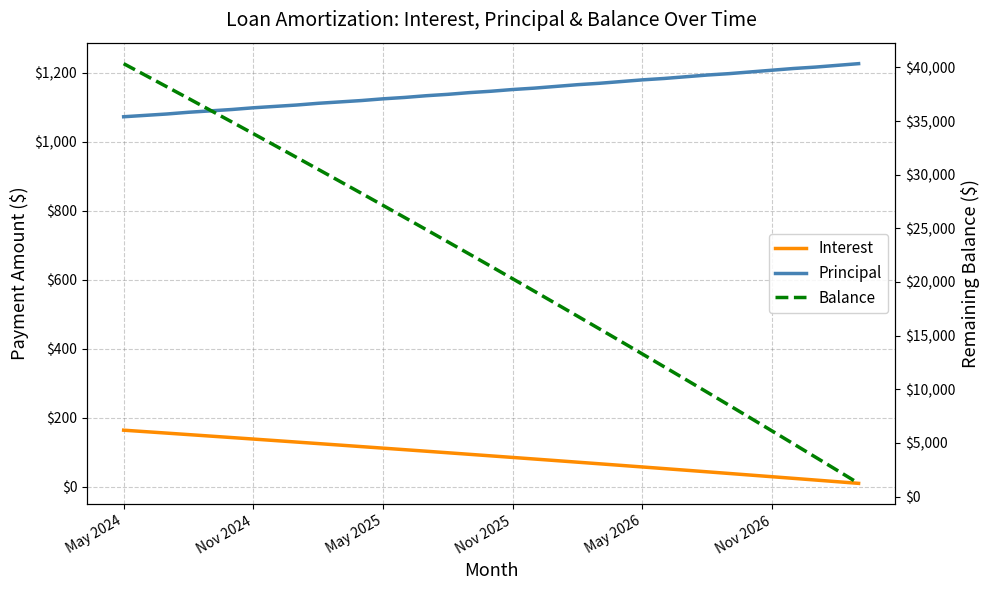

What is the smallest value displayed?

9.7